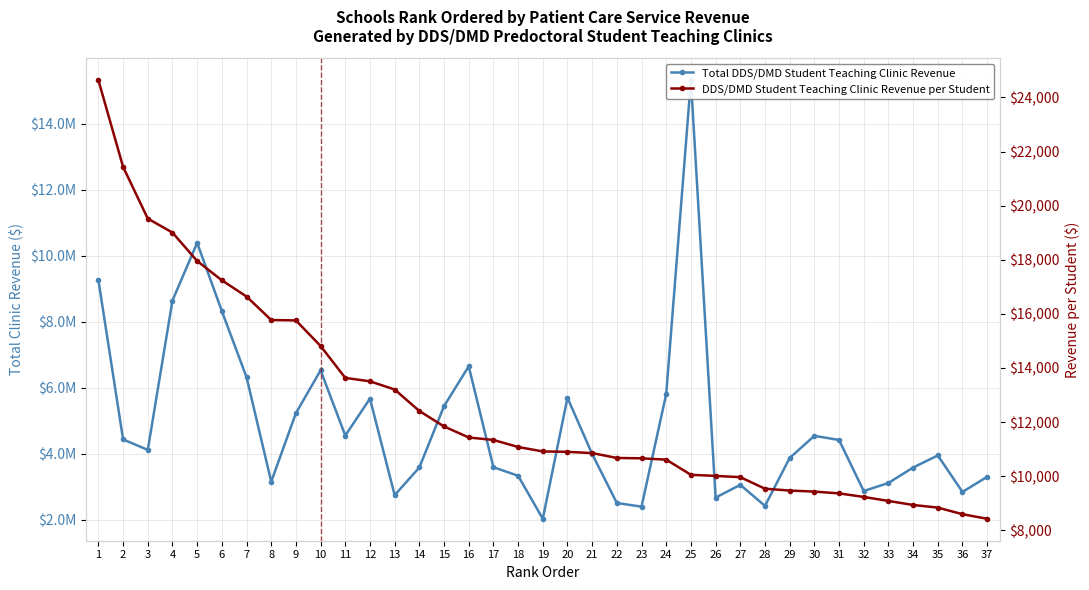

Does the chart have visible grid lines?

Yes